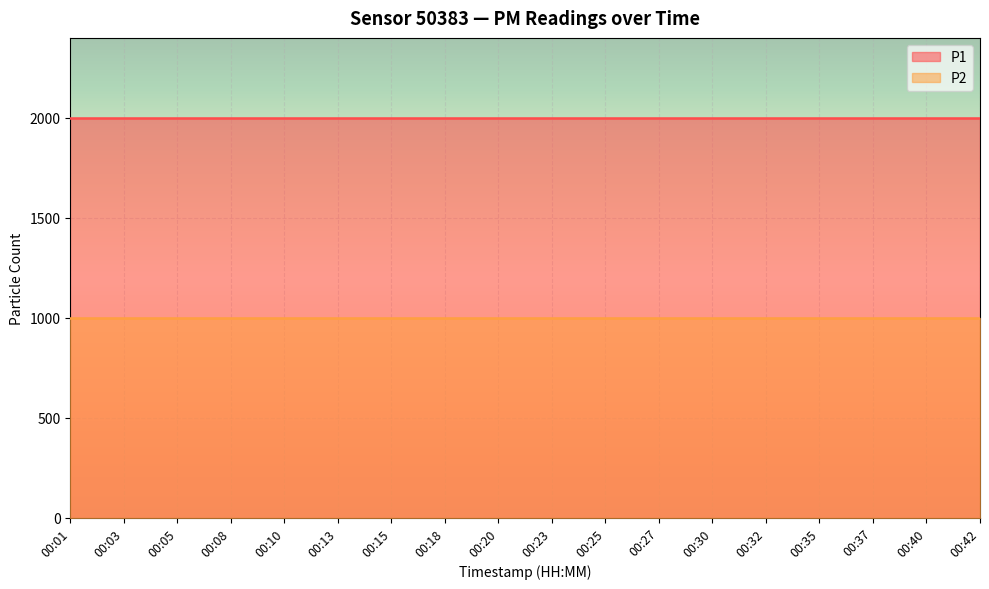

Which series changed the most between 00:01 and 00:10?

P1